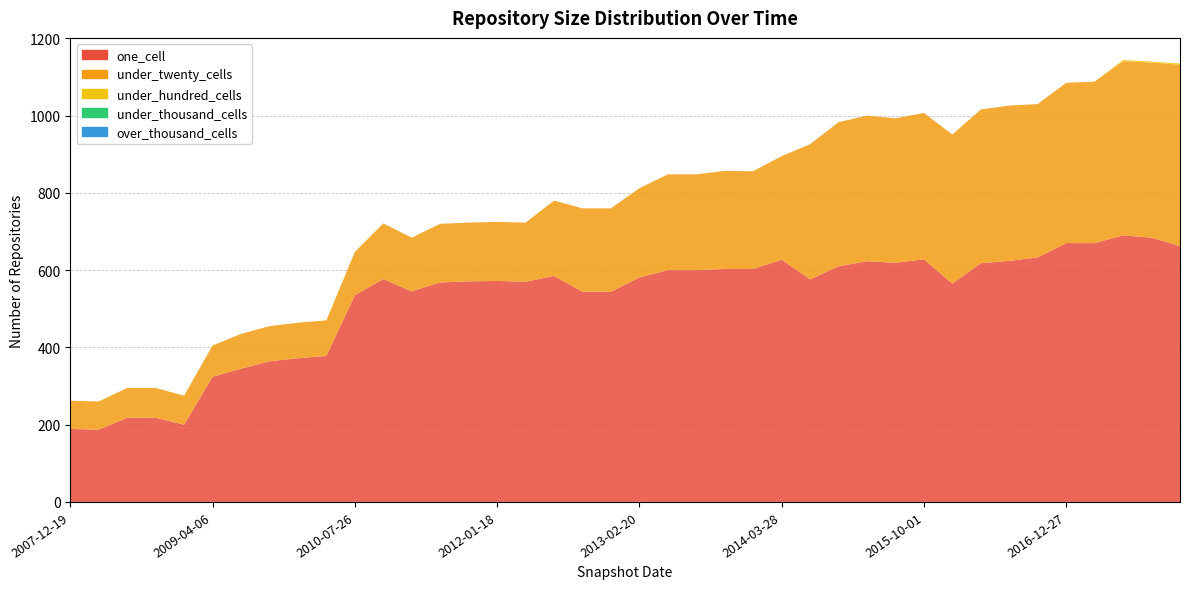

Reading left to right, transcribe all the data shown in this chart.

one_cell: 2007-12-19=189	2008-04-01=187	2008-06-27=218	2008-10-10=218	2008-12-17=200	2009-04-06=324	2009-06-17=345	2009-09-25=364	2009-12-16=372	2010-04-01=378	2010-07-26=535	2010-11-17=577	2011-02-21=545	2011-06-10=568	2011-09-05=571	2012-01-18=572	2012-03-26=570	2012-07-13=585	2012-10-31=544	2012-12-11=544	2013-02-20=581	2013-05-21=600	2013-07-09=600	2013-09-10=603	2013-12-20=603	2014-03-28=627	2014-09-08=576	2015-01-19=610	2015-04-09=623	2015-07-03=619	2015-10-01=628	2016-01-04=565	2016-04-05=618	2016-07-04=624	2016-10-07=633	2016-12-27=670	2017-04-12=670	2017-07-24=690	2017-10-12=684	2017-12-22=662
under_twenty_cells: 2007-12-19=73	2008-04-01=73	2008-06-27=77	2008-10-10=77	2008-12-17=75	2009-04-06=81	2009-06-17=90	2009-09-25=91	2009-12-16=92	2010-04-01=92	2010-07-26=112	2010-11-17=144	2011-02-21=139	2011-06-10=152	2011-09-05=152	2012-01-18=153	2012-03-26=153	2012-07-13=195	2012-10-31=216	2012-12-11=216	2013-02-20=231	2013-05-21=248	2013-07-09=248	2013-09-10=254	2013-12-20=253	2014-03-28=268	2014-09-08=350	2015-01-19=373	2015-04-09=377	2015-07-03=374	2015-10-01=379	2016-01-04=386	2016-04-05=398	2016-07-04=402	2016-10-07=397	2016-12-27=415	2017-04-12=418	2017-07-24=451	2017-10-12=453	2017-12-22=470
under_hundred_cells: 2007-12-19=0	2008-04-01=0	2008-06-27=0	2008-10-10=0	2008-12-17=0	2009-04-06=0	2009-06-17=0	2009-09-25=0	2009-12-16=0	2010-04-01=0	2010-07-26=0	2010-11-17=0	2011-02-21=0	2011-06-10=0	2011-09-05=0	2012-01-18=0	2012-03-26=0	2012-07-13=0	2012-10-31=0	2012-12-11=0	2013-02-20=0	2013-05-21=0	2013-07-09=0	2013-09-10=0	2013-12-20=0	2014-03-28=0	2014-09-08=0	2015-01-19=0	2015-04-09=0	2015-07-03=0	2015-10-01=0	2016-01-04=0	2016-04-05=0	2016-07-04=0	2016-10-07=0	2016-12-27=0	2017-04-12=0	2017-07-24=3	2017-10-12=3	2017-12-22=3
under_thousand_cells: 2007-12-19=0	2008-04-01=0	2008-06-27=0	2008-10-10=0	2008-12-17=0	2009-04-06=0	2009-06-17=0	2009-09-25=0	2009-12-16=0	2010-04-01=0	2010-07-26=0	2010-11-17=0	2011-02-21=0	2011-06-10=0	2011-09-05=0	2012-01-18=0	2012-03-26=0	2012-07-13=0	2012-10-31=0	2012-12-11=0	2013-02-20=0	2013-05-21=0	2013-07-09=0	2013-09-10=0	2013-12-20=0	2014-03-28=0	2014-09-08=0	2015-01-19=0	2015-04-09=0	2015-07-03=0	2015-10-01=0	2016-01-04=0	2016-04-05=0	2016-07-04=0	2016-10-07=0	2016-12-27=0	2017-04-12=0	2017-07-24=0	2017-10-12=0	2017-12-22=0
over_thousand_cells: 2007-12-19=0	2008-04-01=0	2008-06-27=0	2008-10-10=0	2008-12-17=0	2009-04-06=0	2009-06-17=0	2009-09-25=0	2009-12-16=0	2010-04-01=0	2010-07-26=0	2010-11-17=0	2011-02-21=0	2011-06-10=0	2011-09-05=0	2012-01-18=0	2012-03-26=0	2012-07-13=0	2012-10-31=0	2012-12-11=0	2013-02-20=0	2013-05-21=0	2013-07-09=0	2013-09-10=0	2013-12-20=0	2014-03-28=0	2014-09-08=0	2015-01-19=0	2015-04-09=0	2015-07-03=0	2015-10-01=0	2016-01-04=0	2016-04-05=0	2016-07-04=0	2016-10-07=0	2016-12-27=0	2017-04-12=0	2017-07-24=0	2017-10-12=0	2017-12-22=0